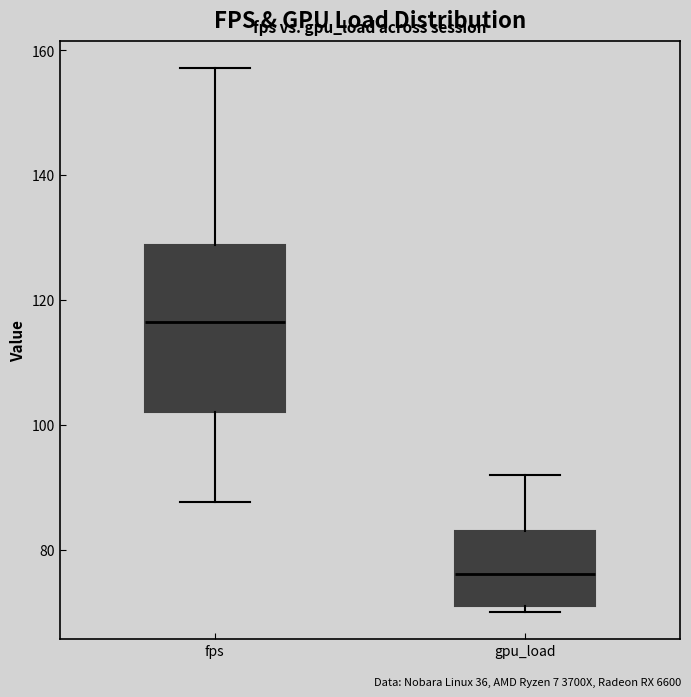

Reading left to right, transcribe this box plot: for each box, give where its median line is, the range the box spans, and where its two whiskers end, as read against the y-axis. The values are not printed on the chart, so give them approximately, as read against the axis.

fps: median 116, box 102 to 128, whiskers 88 to 158
gpu_load: median 76, box 72 to 84, whiskers 70 to 92